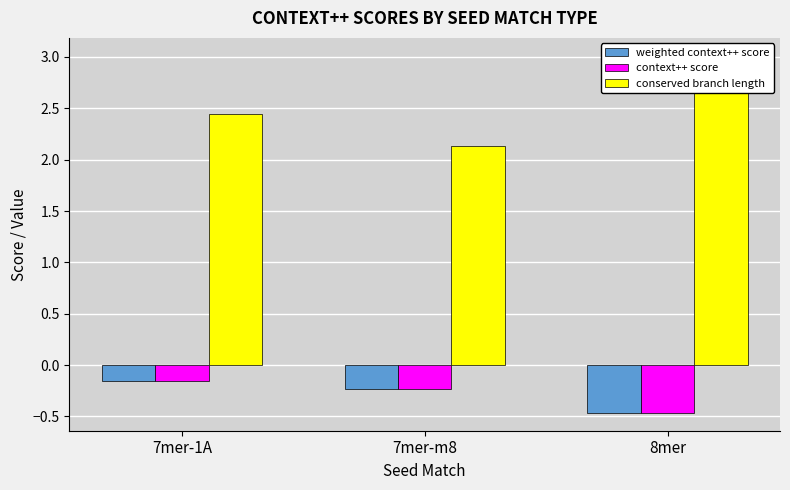

The value of conserved branch length at 8mer is 3.0. True or false?

True